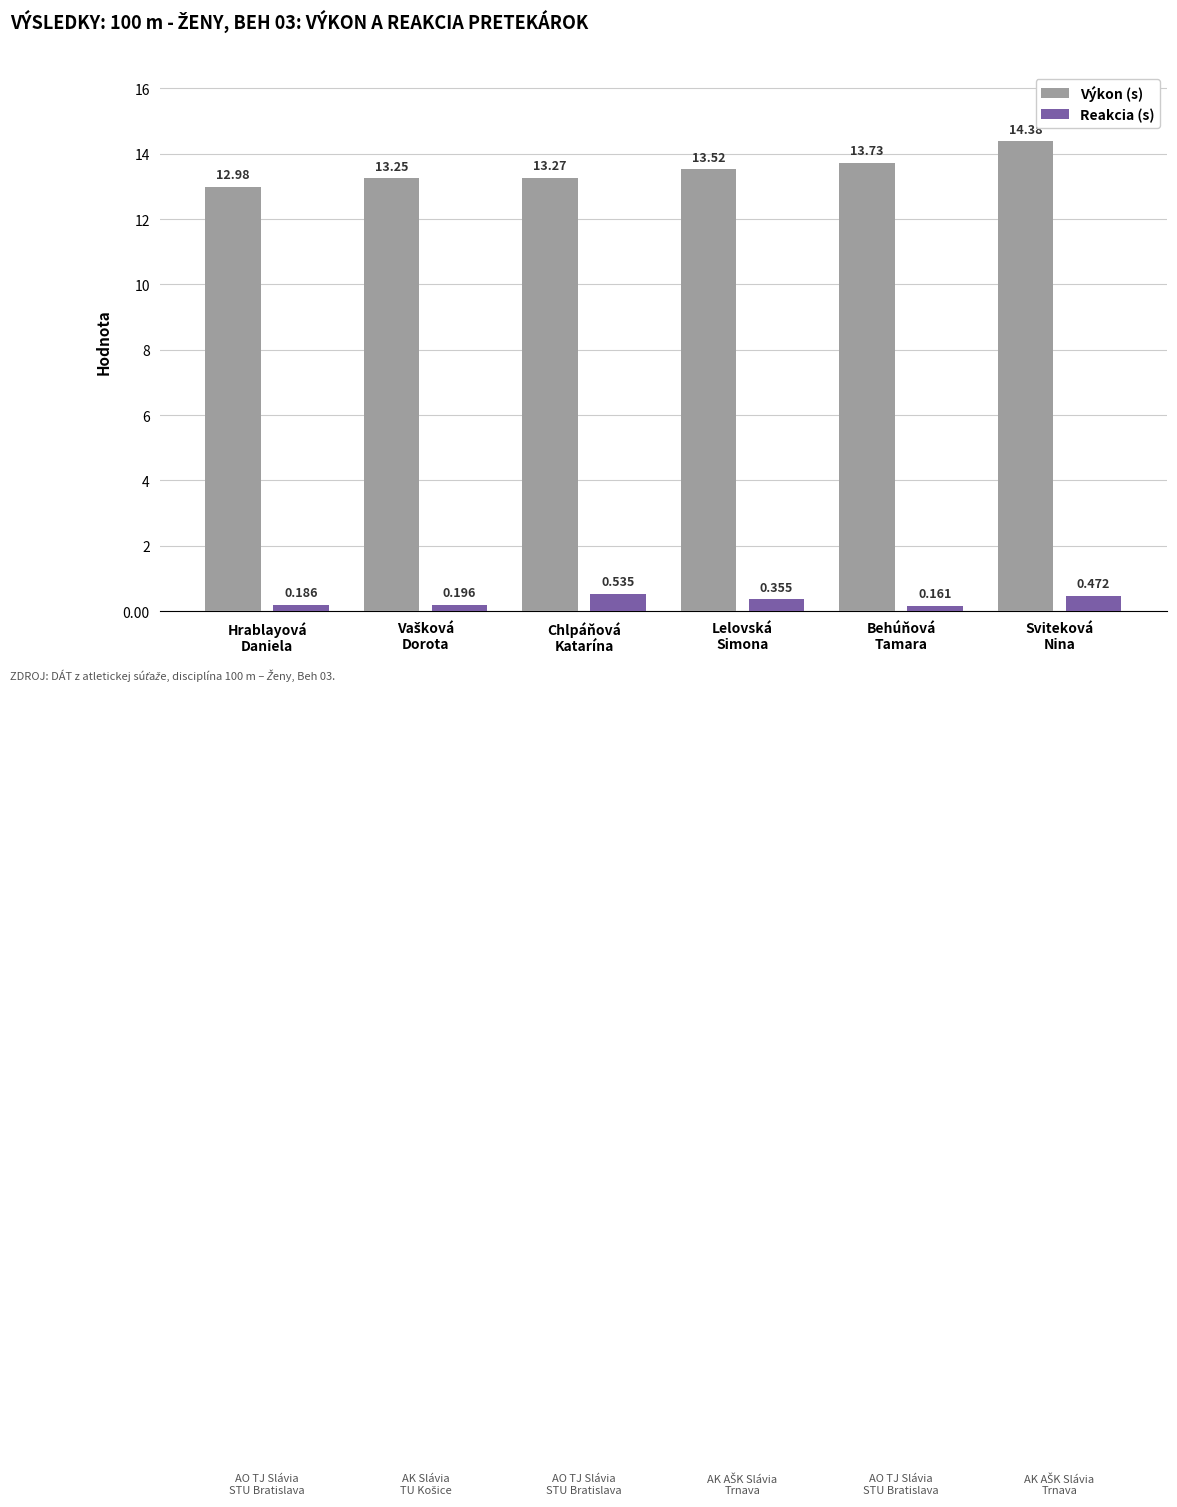

What is the average value of the Výkon (s) series?

13.5